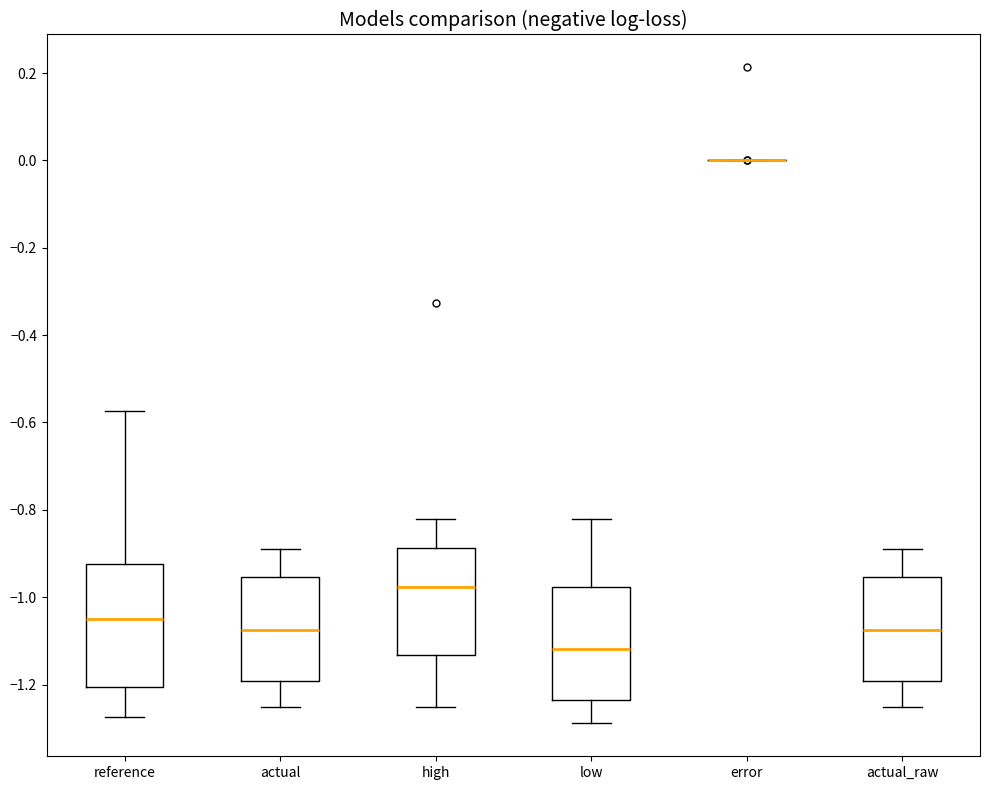

Reading left to right, transcribe this box plot: for each box, give where its median line is, the range the box spans, and where its two whiskers end, as read against the y-axis. The values are not printed on the chart, so give them approximately, as read against the axis.

reference: median -1.04, box -1.20 to -0.92, whiskers -1.28 to -0.58
actual: median -1.08, box -1.20 to -0.96, whiskers -1.26 to -0.88
high: median -0.98, box -1.14 to -0.88, whiskers -1.26 to -0.82
low: median -1.12, box -1.24 to -0.98, whiskers -1.28 to -0.82
error: box collapsed to a line at 0.00, whiskers 0.00 to 0.00
actual_raw: median -1.08, box -1.20 to -0.96, whiskers -1.26 to -0.88